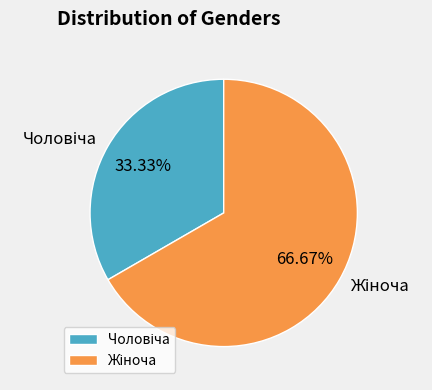

Is there a majority slice in this chart?

Yes